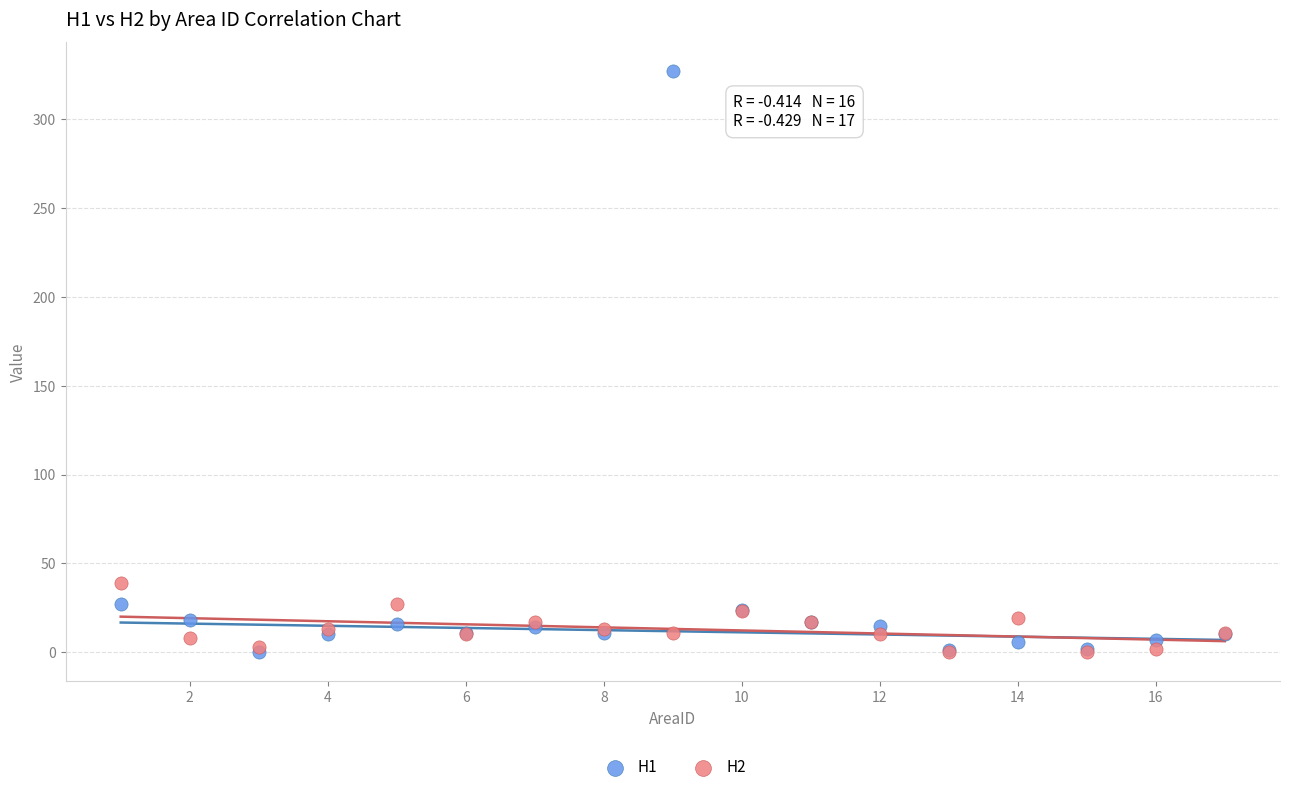

Across all series, what Y value is closest to 163?

39